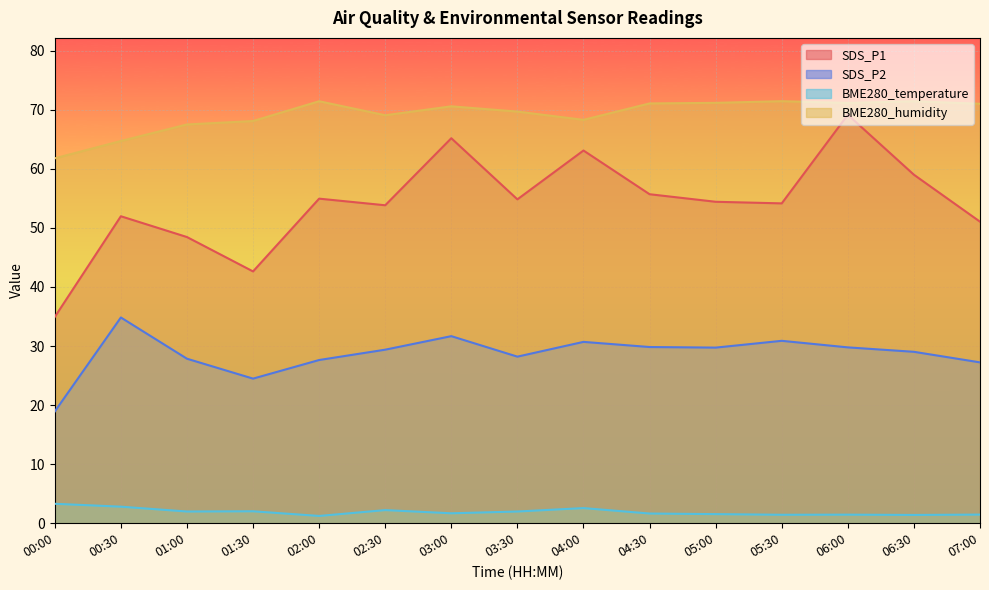

What is the maximum value shown in the chart?

71.5